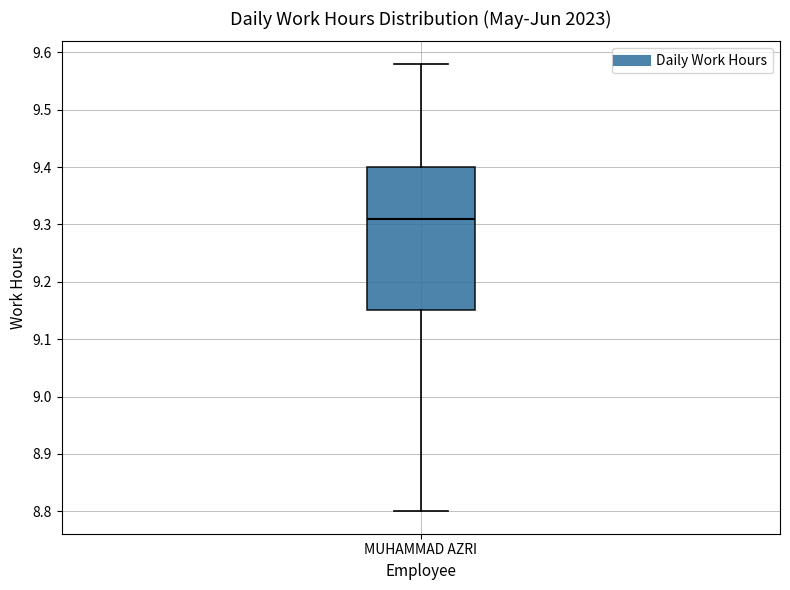

Where does the upper whisker of the box for MUHAMMAD AZRI end on the y-axis? The values are not printed on the chart, so give them approximately, as read against the axis.

9.58